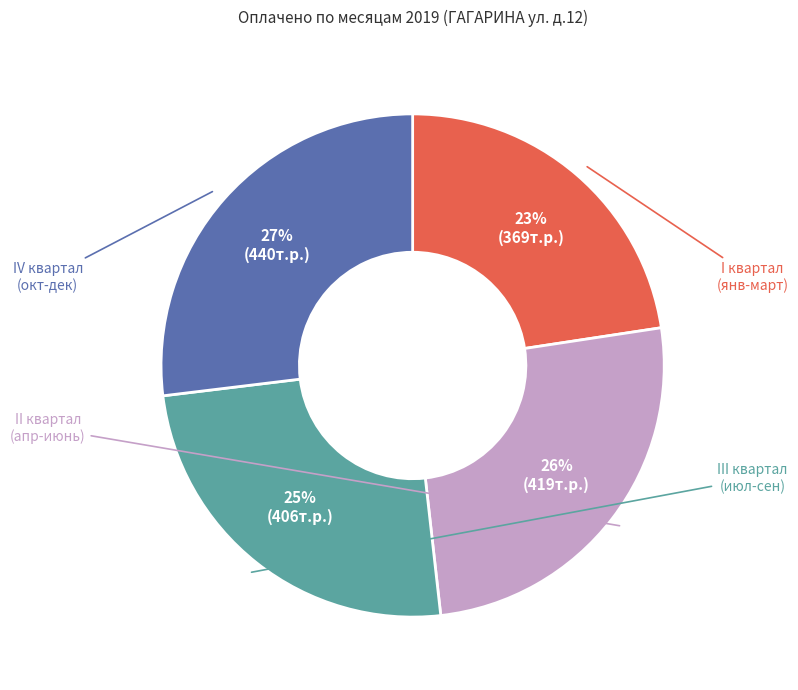

How many slices are in this pie chart?

4